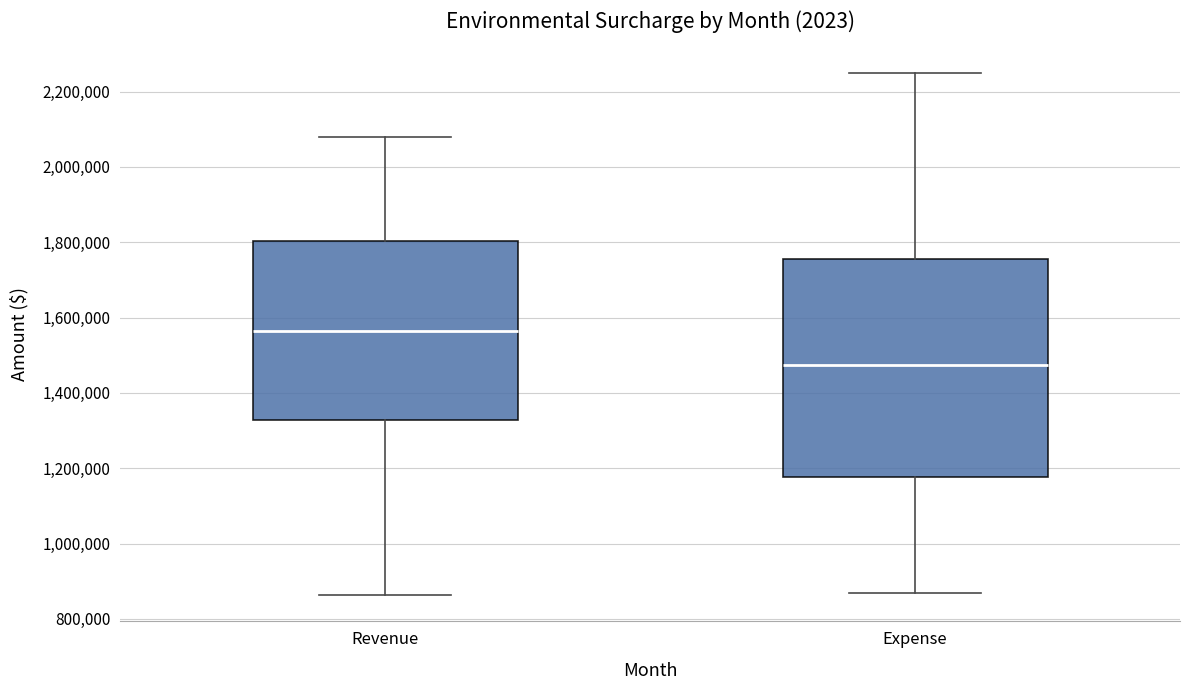

Reading left to right, transcribe this box plot: for each box, give where its median line is, the range the box spans, and where its two whiskers end, as read against the y-axis. The values are not printed on the chart, so give them approximately, as read against the axis.

Revenue: median 1560000, box 1320000 to 1800000, whiskers 860000 to 2080000
Expense: median 1480000, box 1180000 to 1760000, whiskers 860000 to 2240000